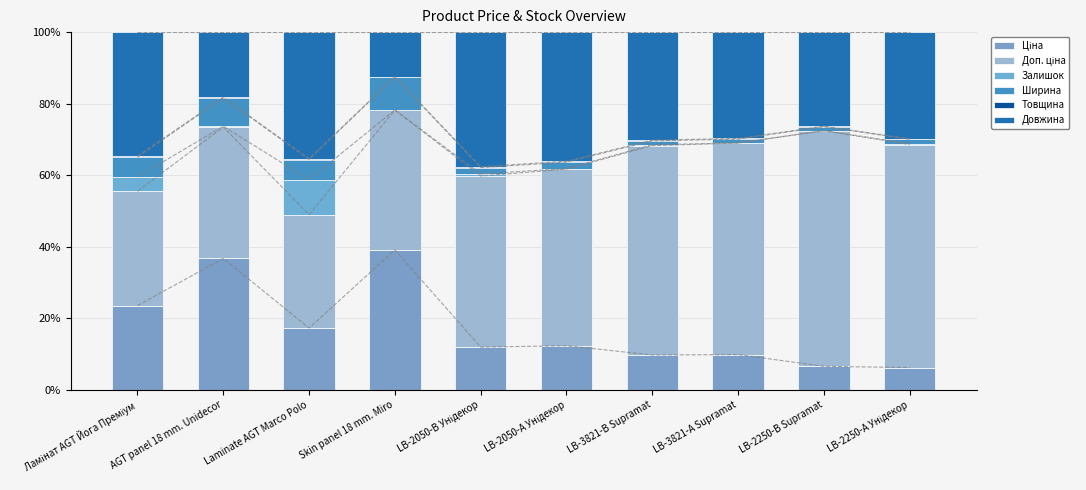

Which series has the largest total across all categories?

Доп. ціна